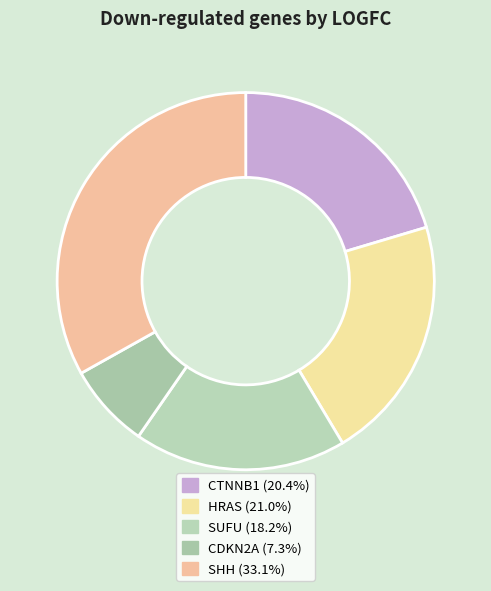

To the nearest percent, what portion does SUFU represent?

18%